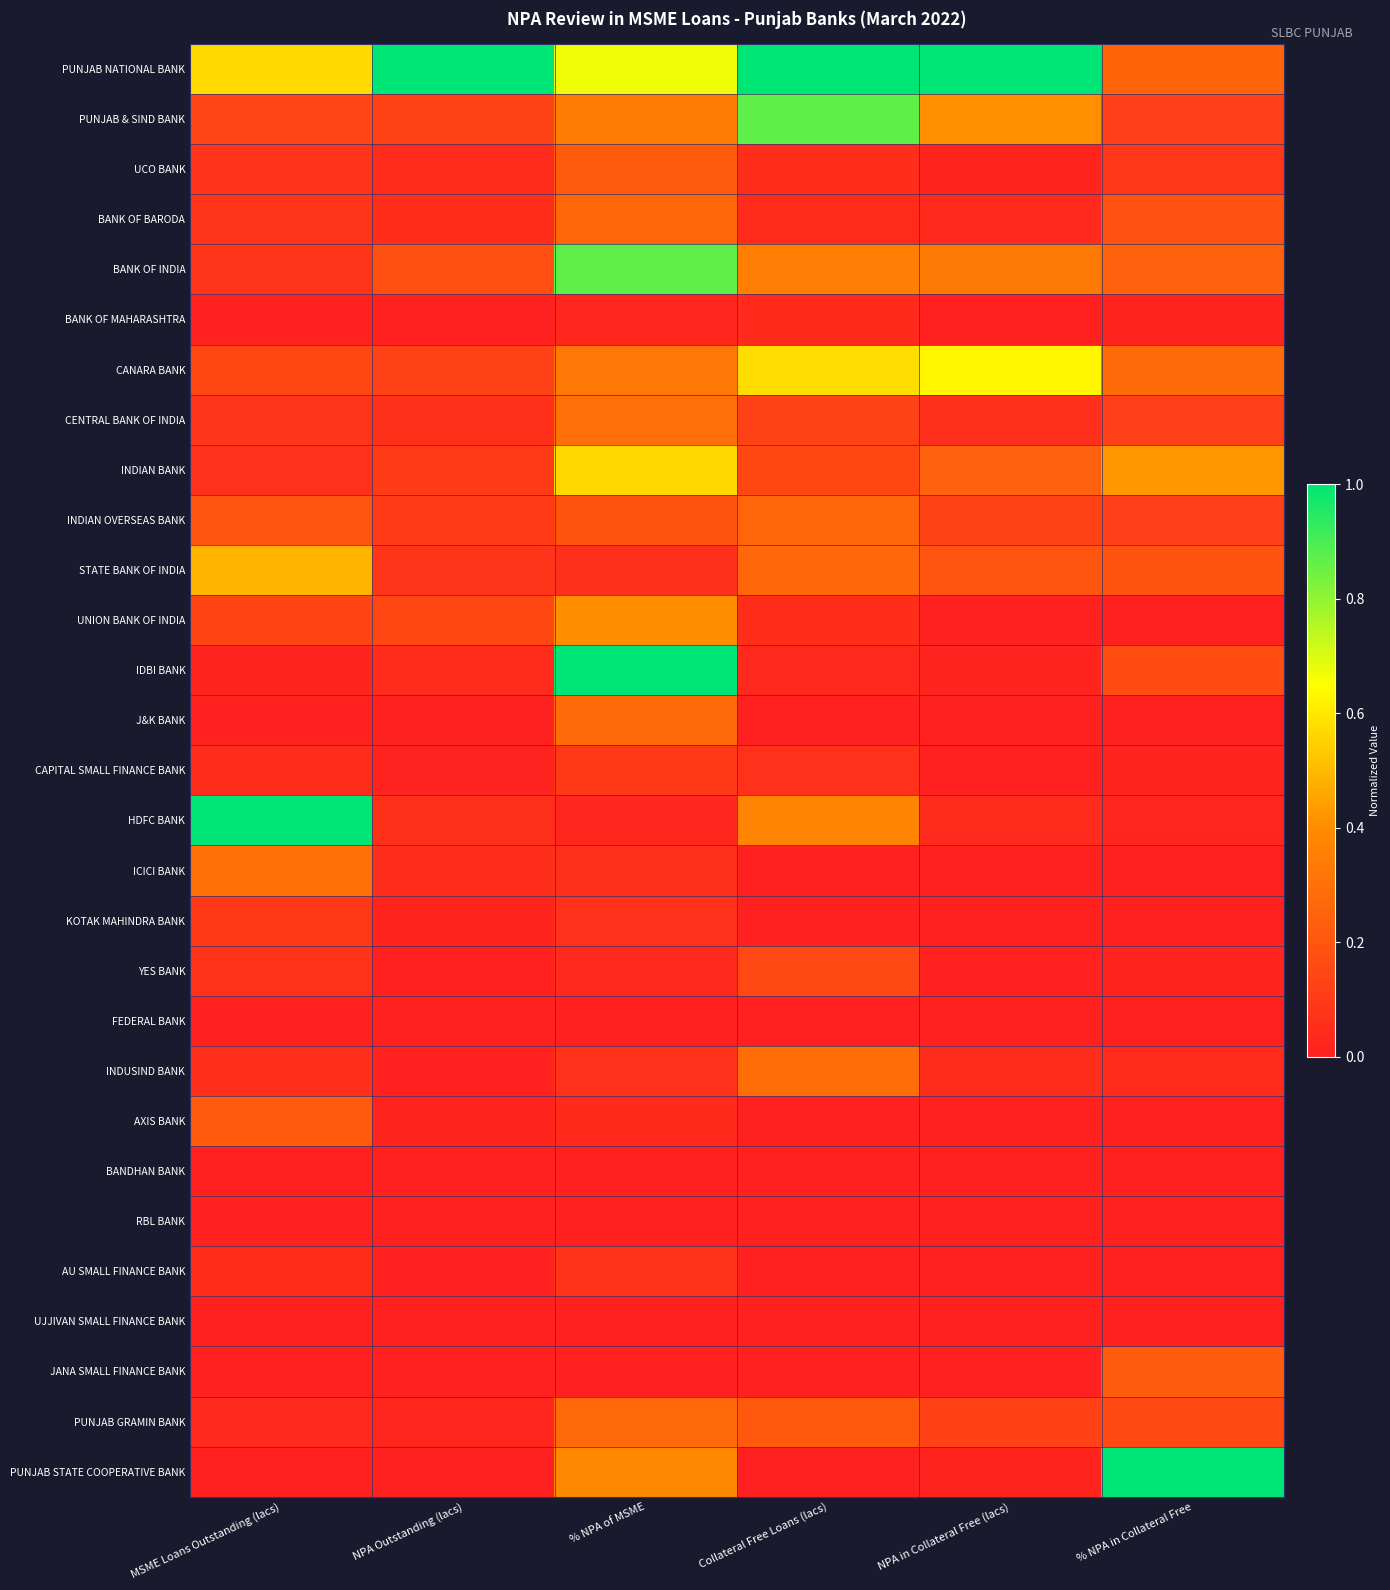

Which category has the lowest value across all series?

NPA in Collateral Free (lacs)